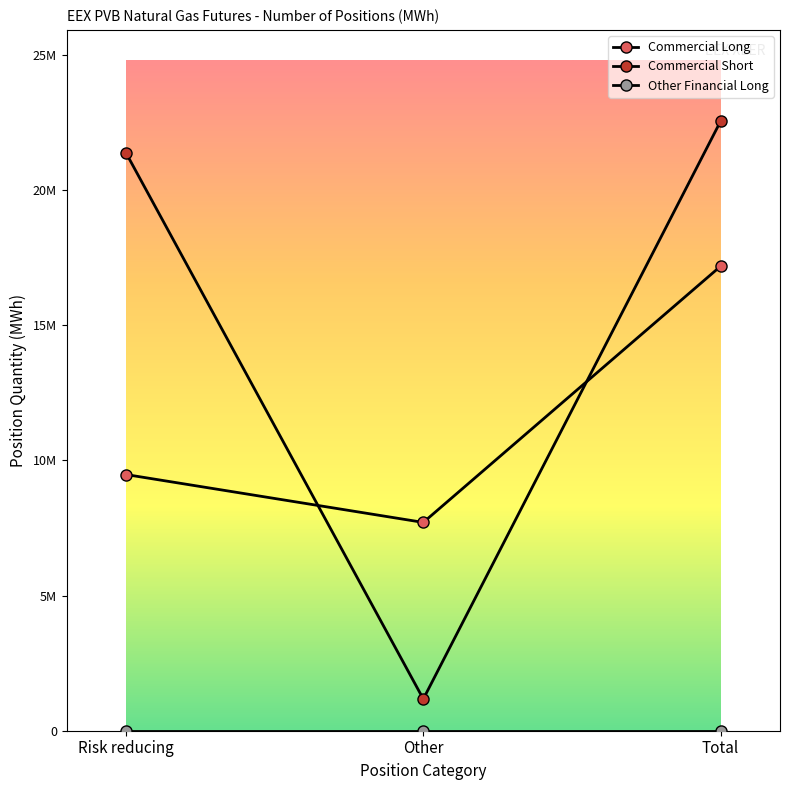

Which series has the largest range (max minus min)?

Commercial Short